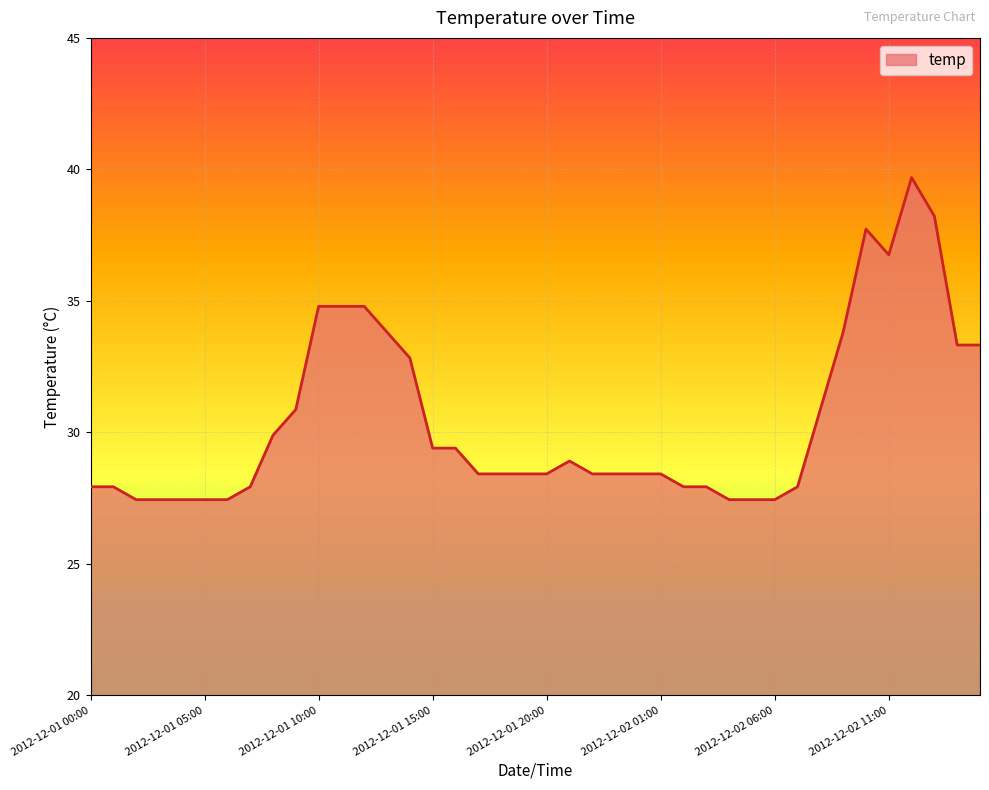

Does the chart display data point markers on the line(s)?

No